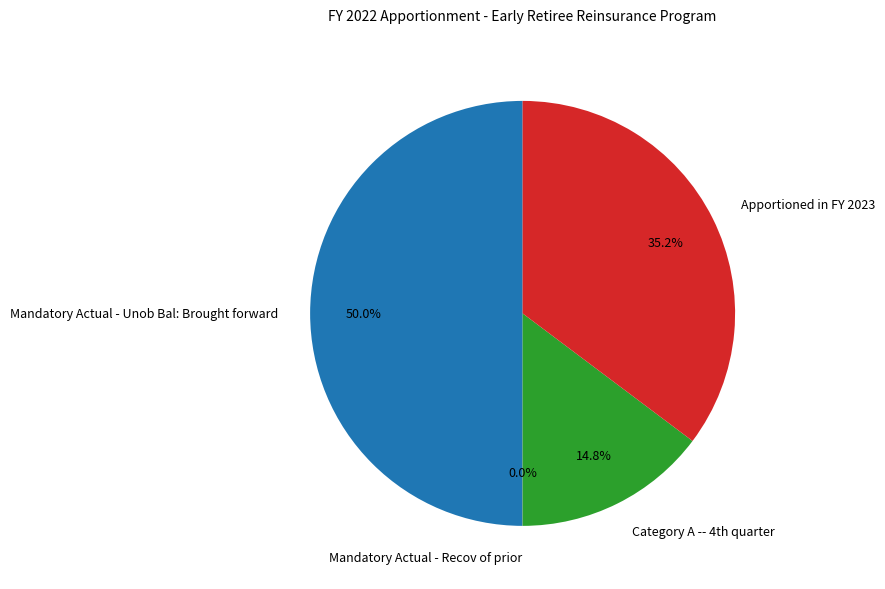

Is it true that Mandatory Actual - Unob Bal: Brought forward is 50% of the pie?

True